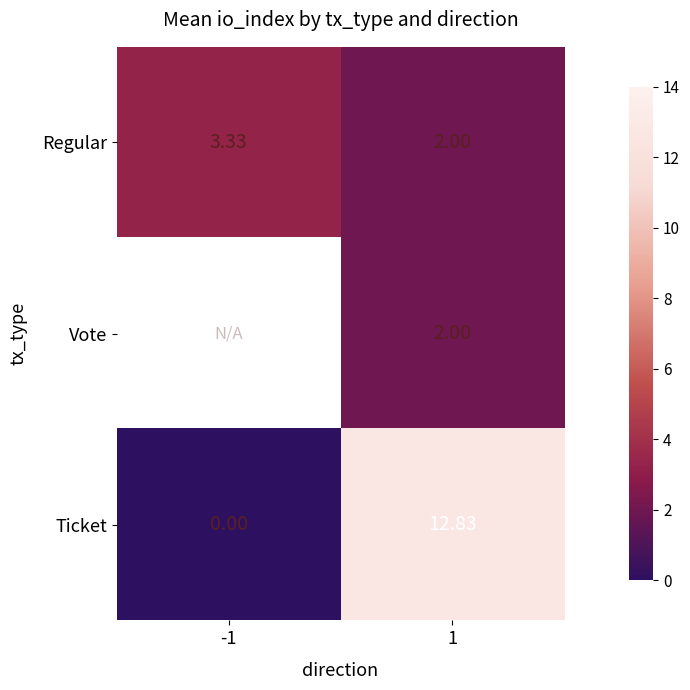

Where is Regular nearest to the value 2?

1